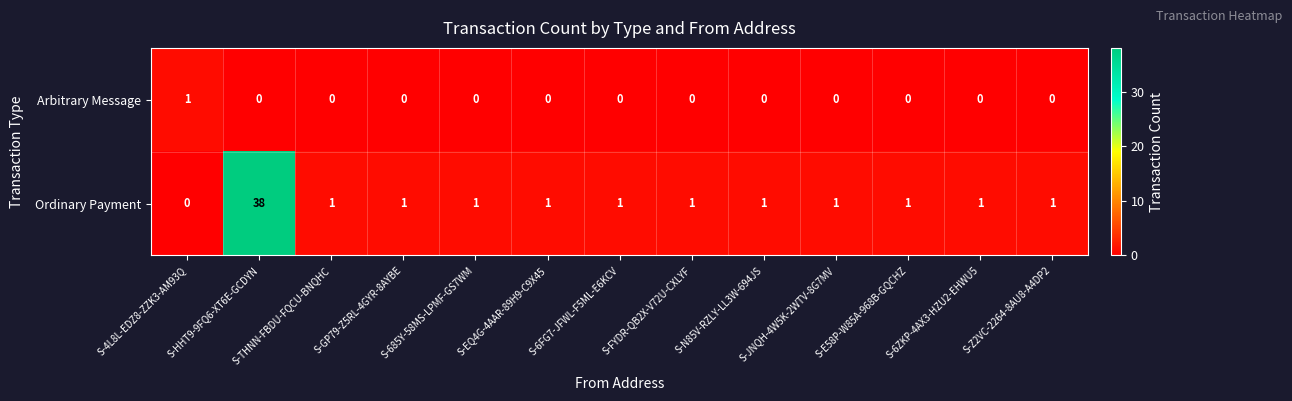

Rank the series by their average value, from highest to lowest.

Ordinary Payment, Arbitrary Message